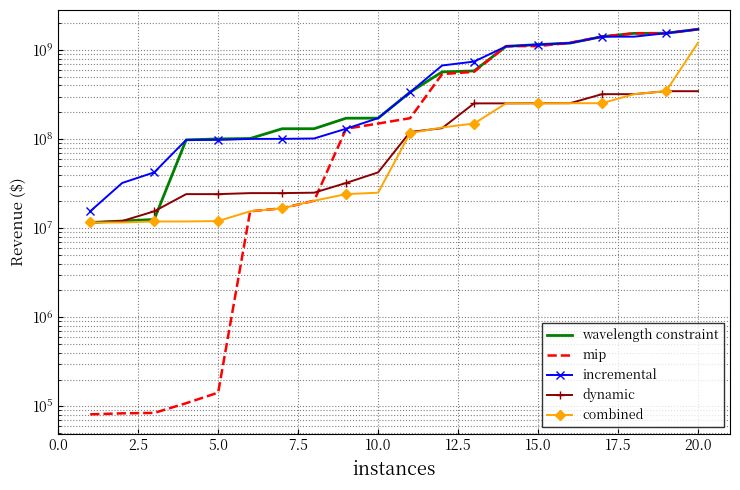

Is it true that combined equals 16328316.3 at 5.0?

False